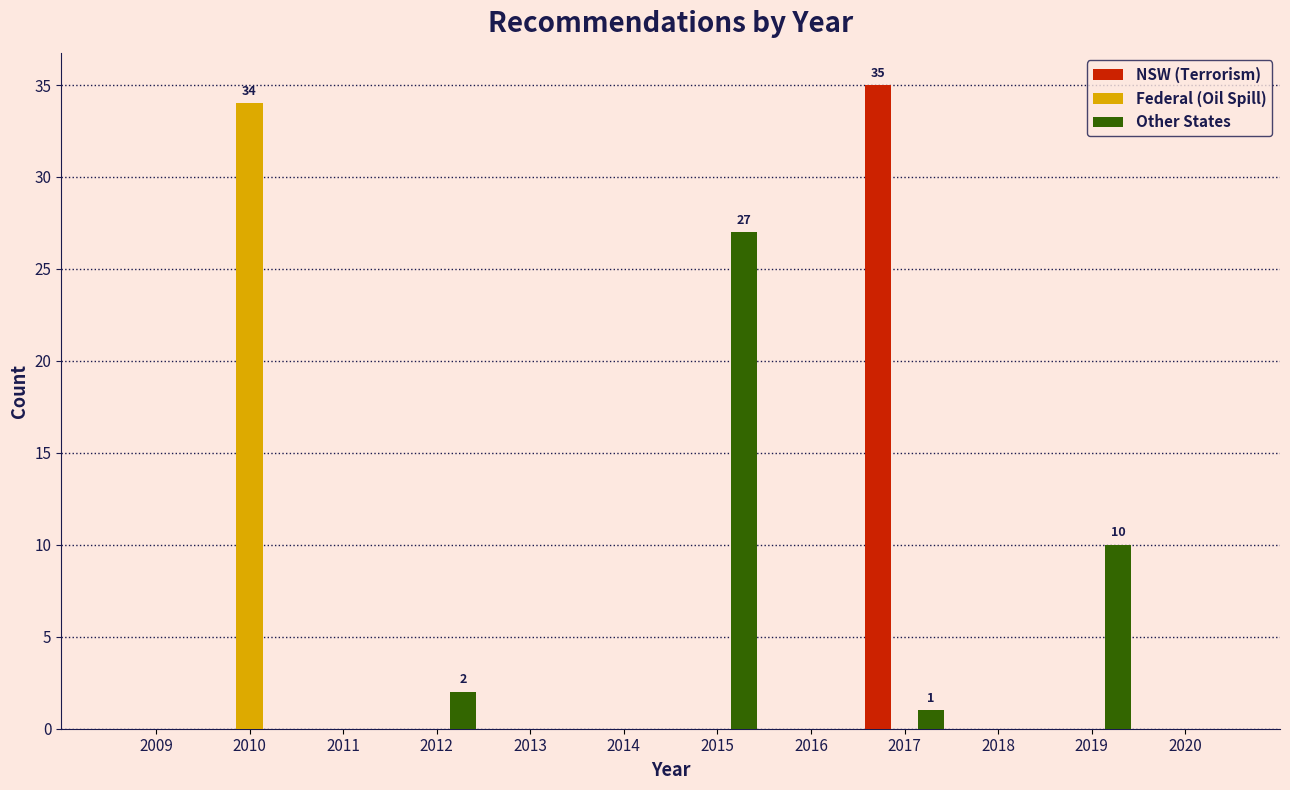

In the NSW (Terrorism) series, which range on the x-axis has the tallest bar?

2016.5 to 2017.5